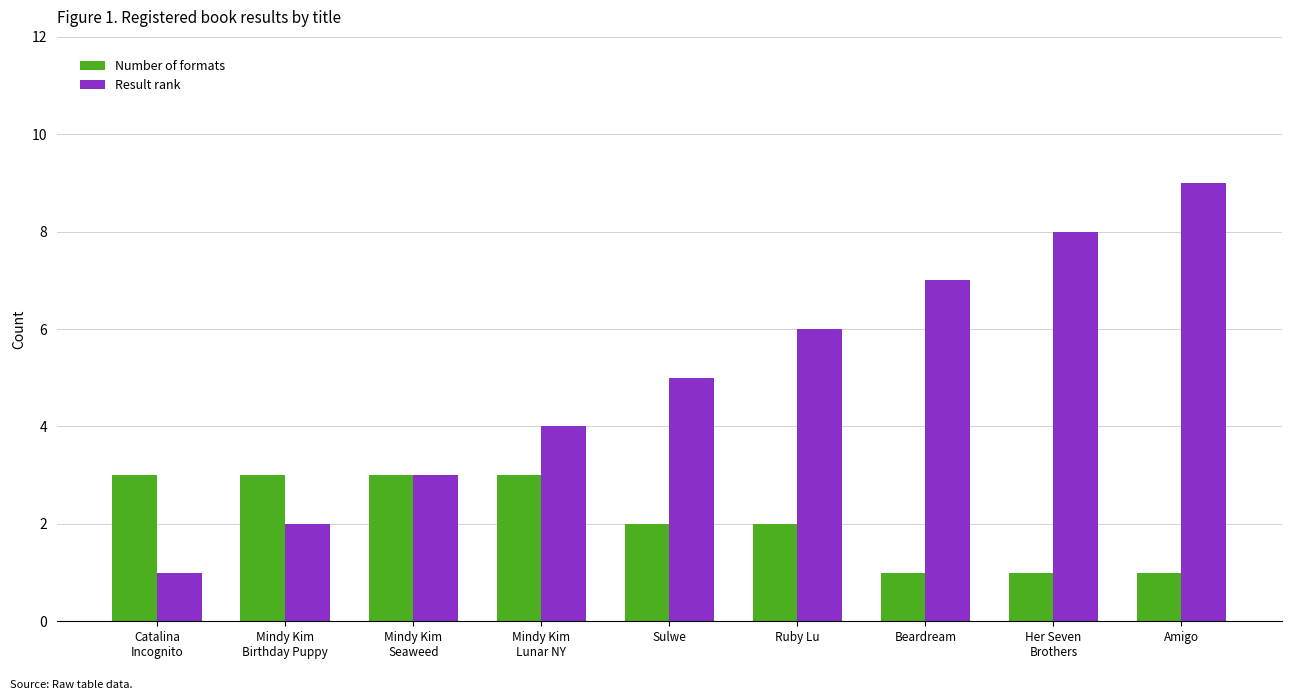

Rank the series by their maximum value, from lowest to highest.

Number of formats, Result rank